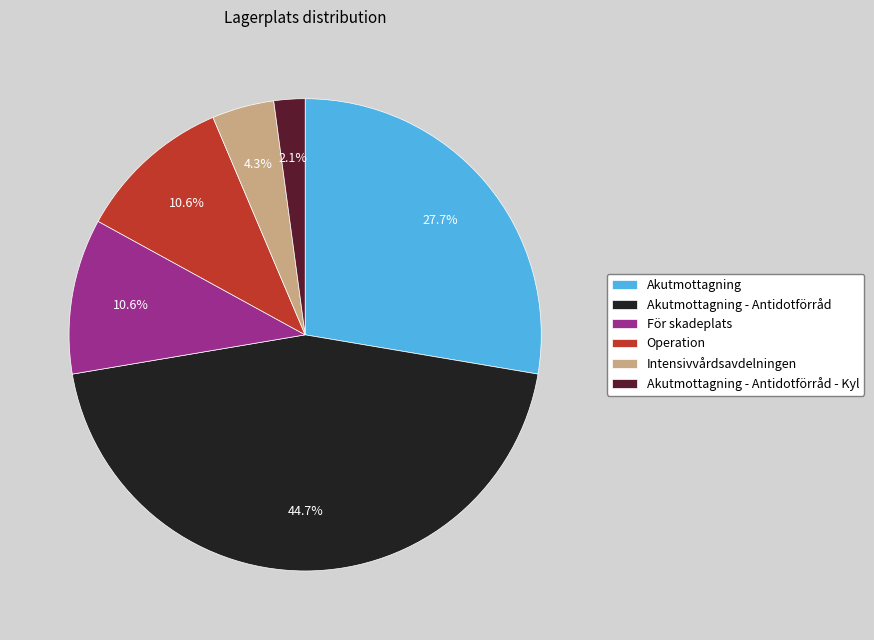

Is there a majority slice in this chart?

No